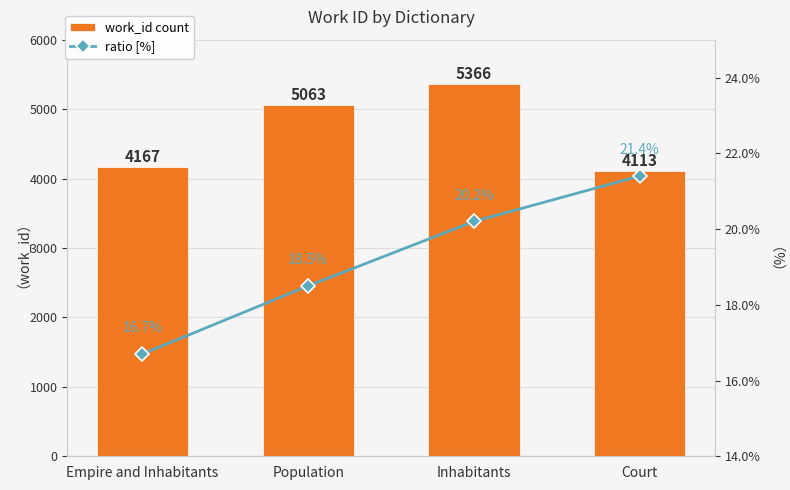

Reading left to right, extract all data points from this chart.

work_id count: Empire and Inhabitants=4167.0	Population=5063.0	Inhabitants=5366.0	Court=4113.0
ratio [%]: Empire and Inhabitants=16.7	Population=18.5	Inhabitants=20.2	Court=21.4